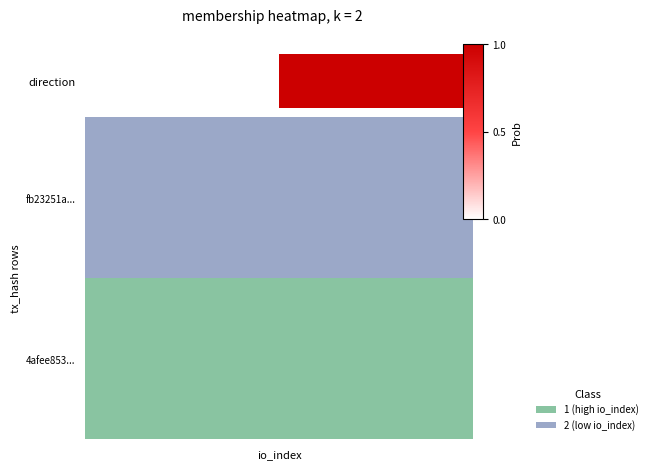

Reading left to right, list all the values displayed in this chart.

io_index=0	1=1